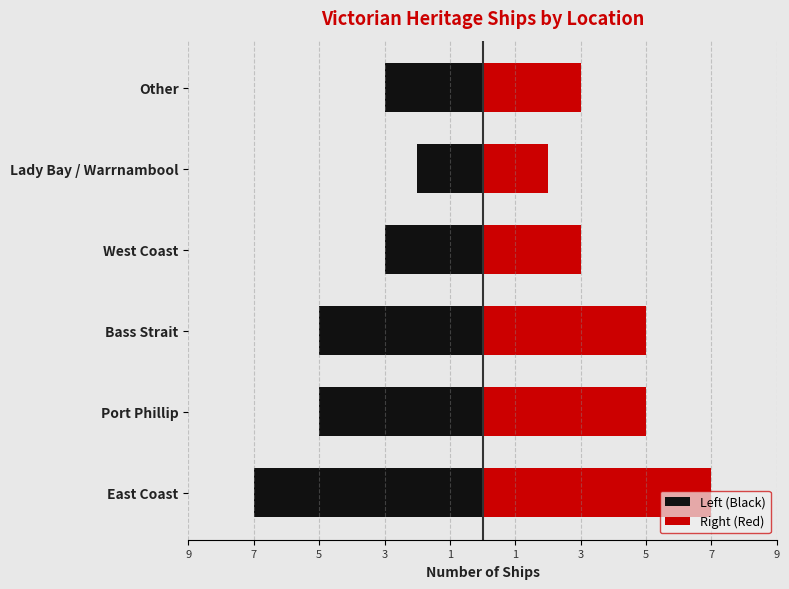

What is the sum of all Right (Red) values?

25